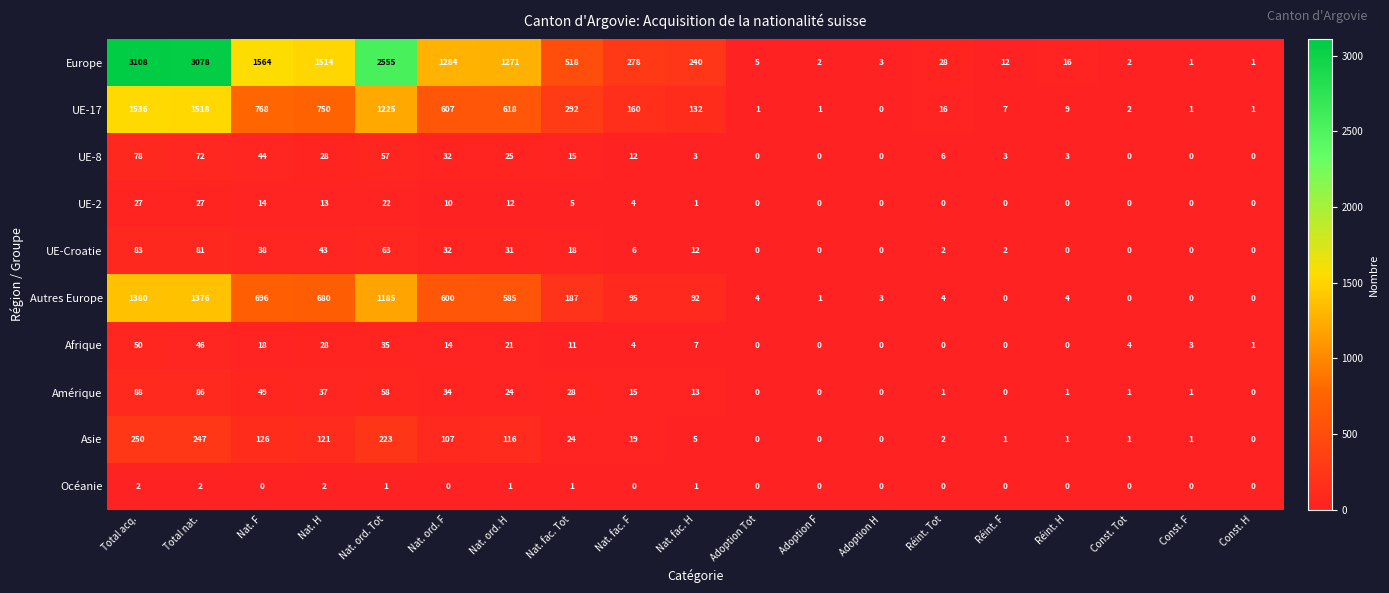

Which series has the largest range (max minus min)?

Europe